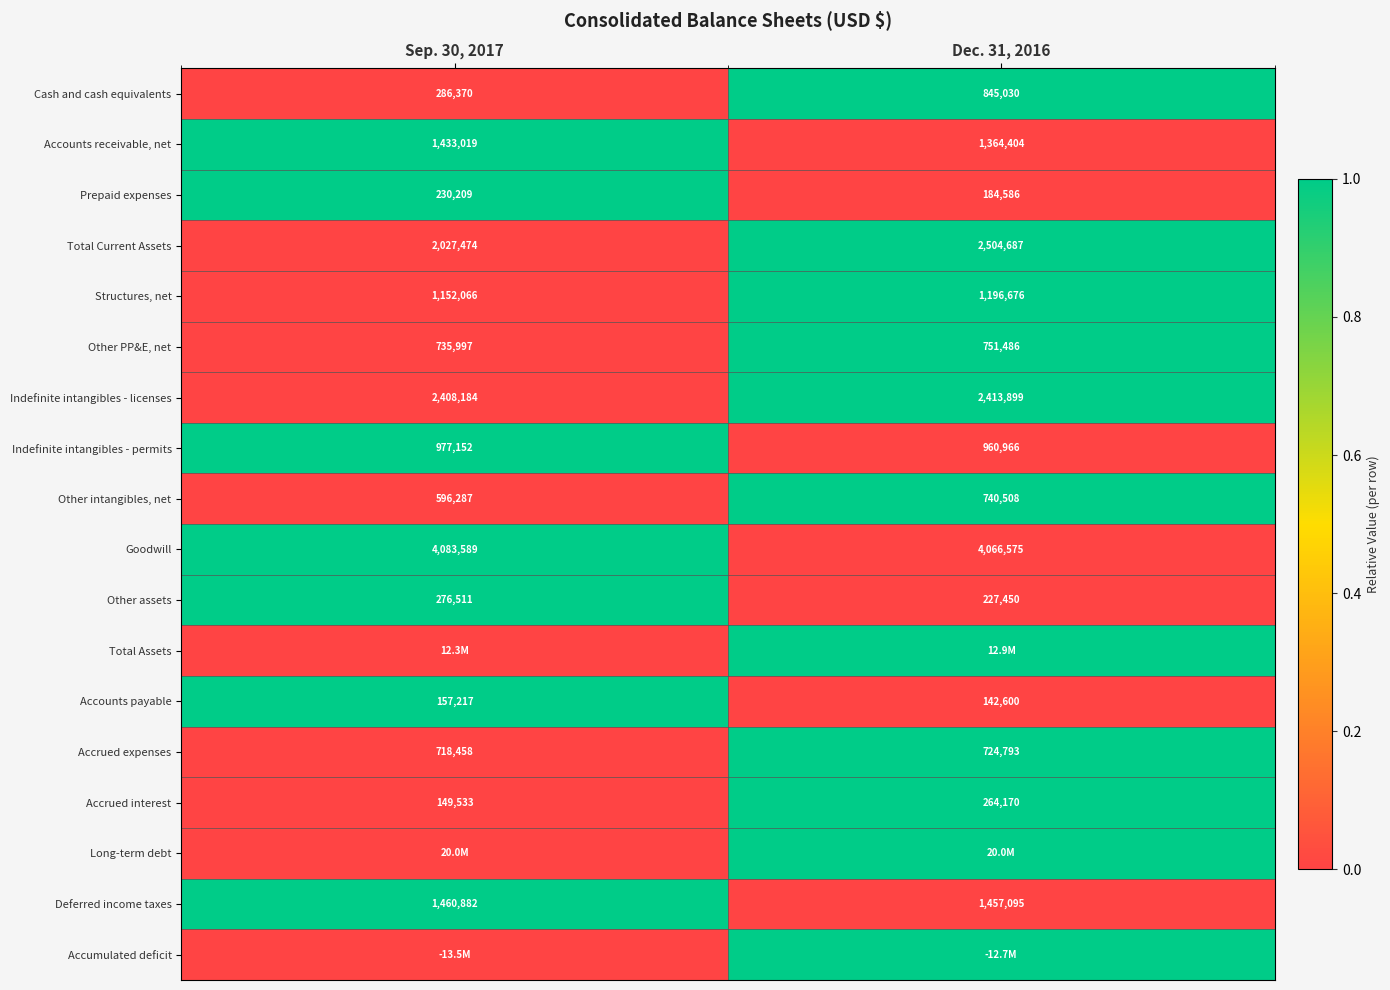

Which category has the lowest value in the Accrued interest series?

Sep. 30, 2017